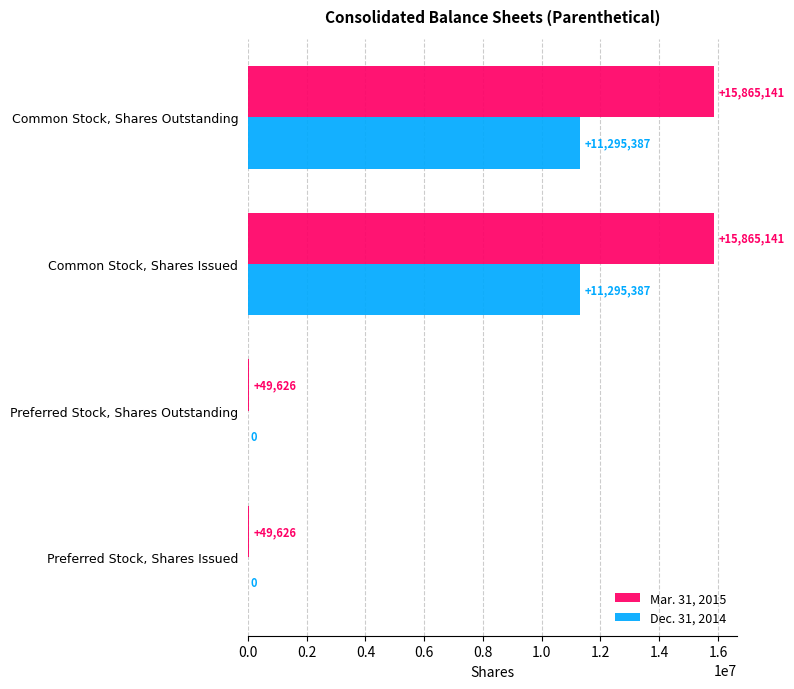

The Dec. 31, 2014 series shows 0 at Preferred Stock, Shares Outstanding. True or false?

True